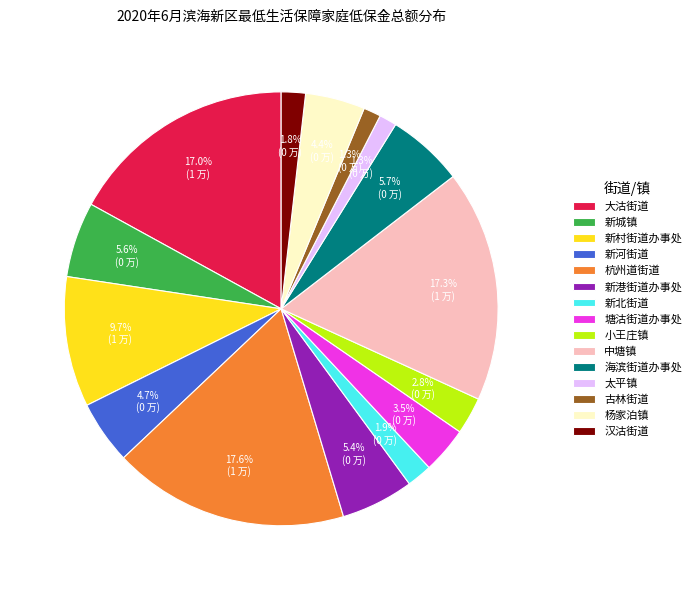

To the nearest percent, what percentage of the pie is 杨家泊镇?

4%